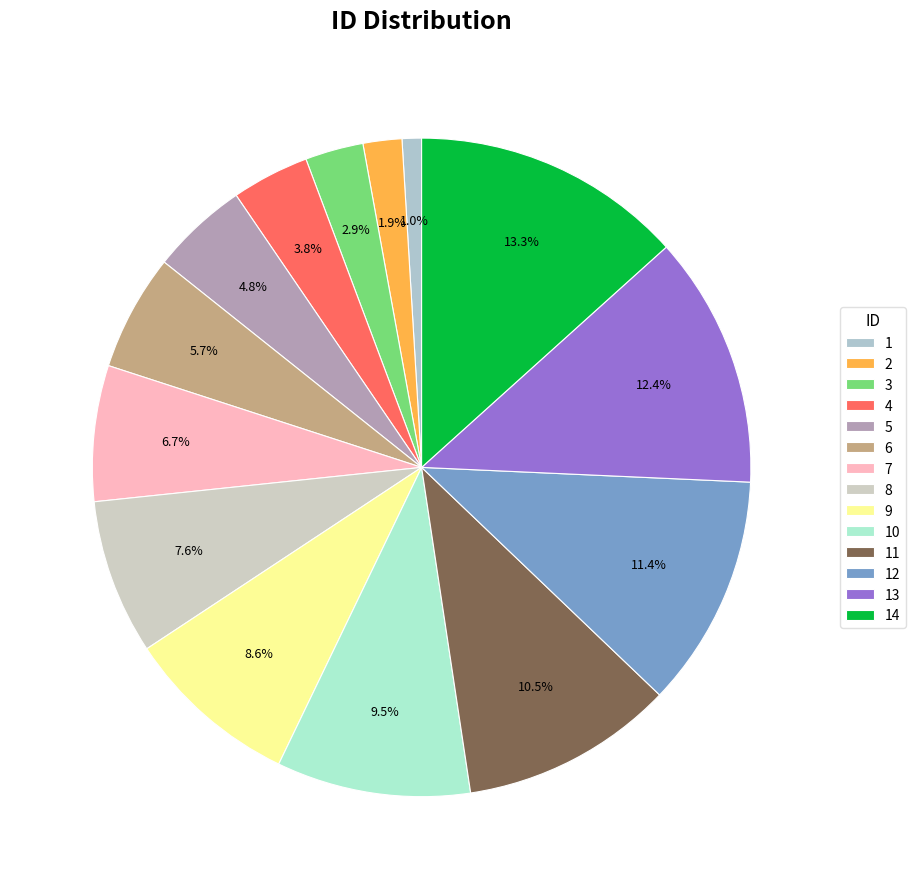

What percentage is NOT represented by 10?

90.5%